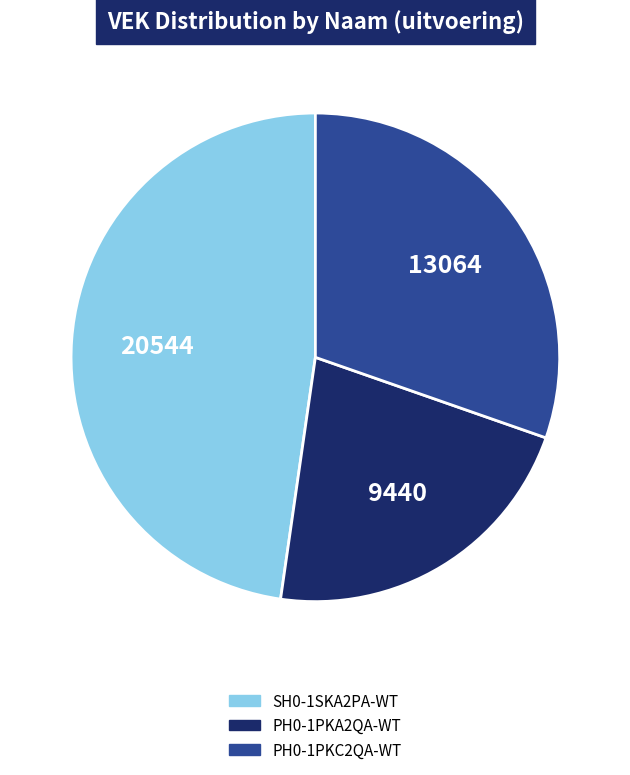

Rank the categories by value from lowest to highest.

PH0-1PKA2QA-WT, PH0-1PKC2QA-WT, SH0-1SKA2PA-WT